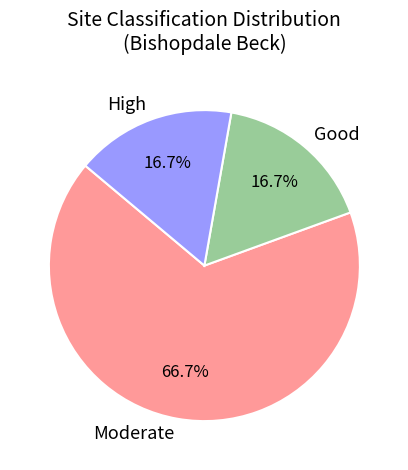

Is Good the majority of the pie?

No